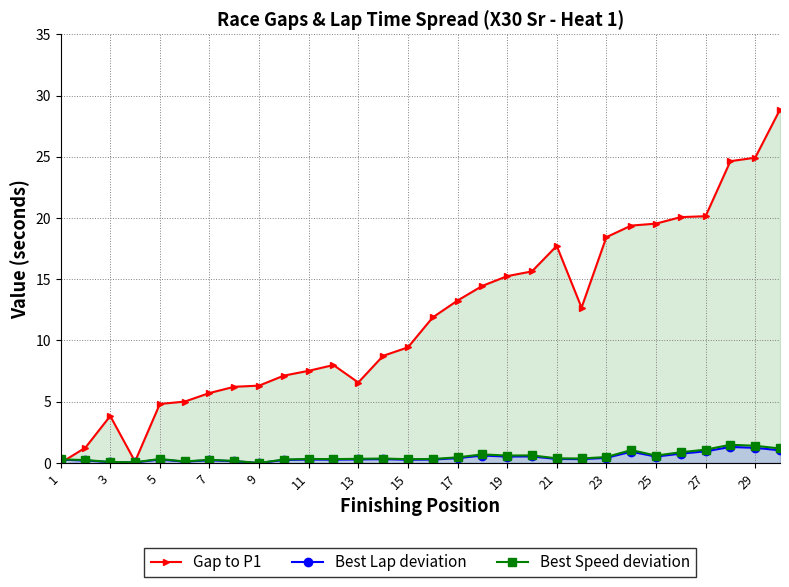

True or false: Best Speed deviation and Best Lap deviation cross at least once.

False